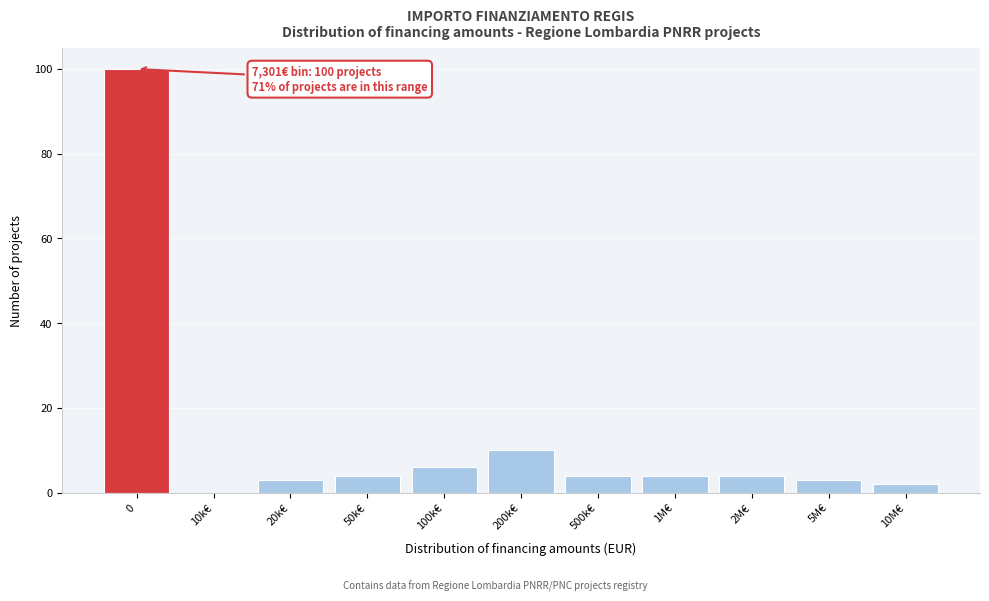

Reading right to left, list all the values displayed in this chart.

10M€=2	5M€=3	2M€=4	1M€=4	500k€=4	200k€=10	100k€=6	50k€=4	20k€=3	10k€=0	0=100